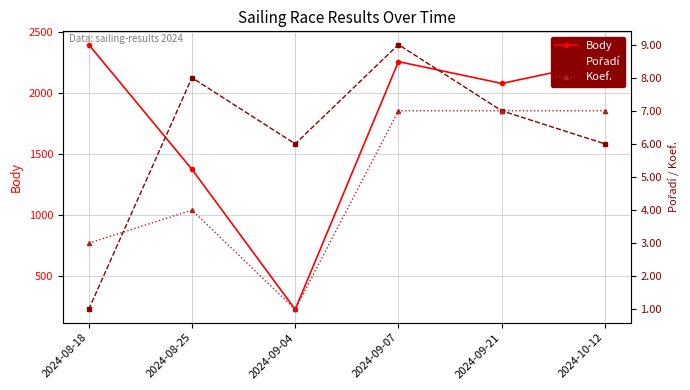

Between which two adjacent categories do Pořadí and Koef. first intersect?

2024-08-18 and 2024-08-25